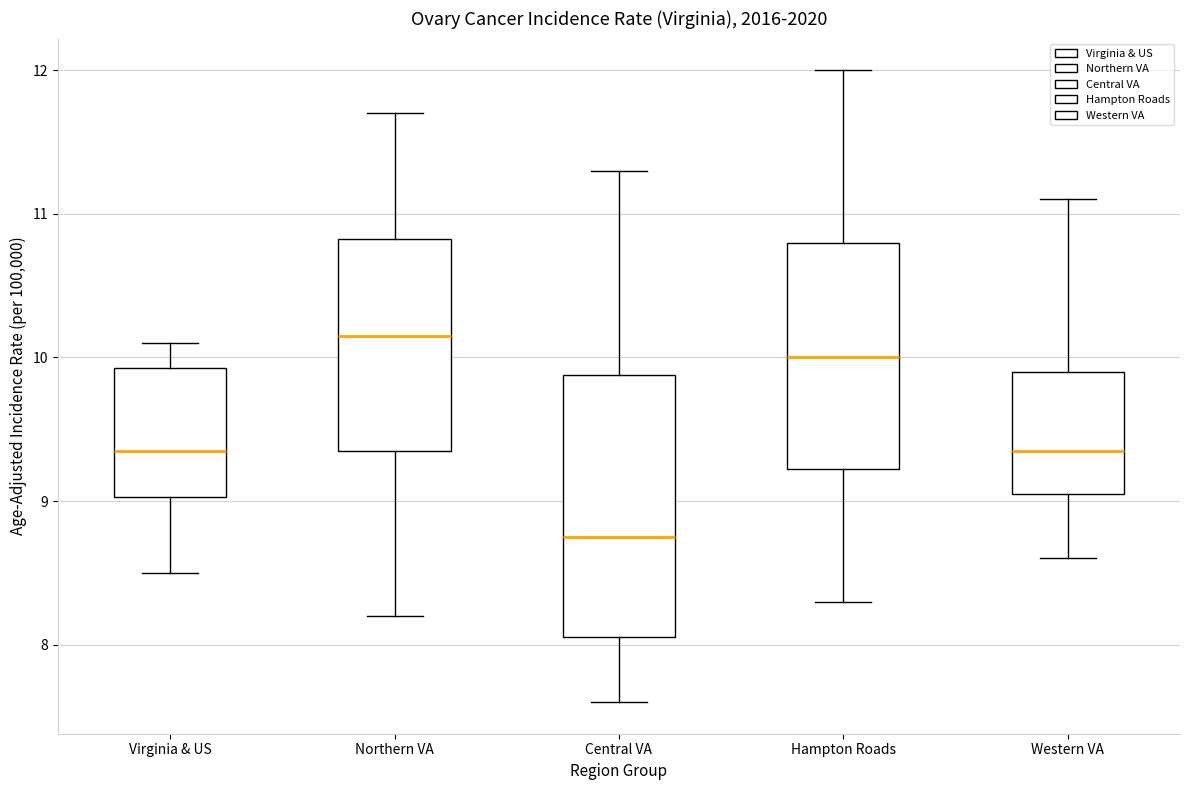

Reading left to right, transcribe this box plot: for each box, give where its median line is, the range the box spans, and where its two whiskers end, as read against the y-axis. The values are not printed on the chart, so give them approximately, as read against the axis.

Virginia & US: median 9.4, box 9.0 to 9.9, whiskers 8.5 to 10.1
Northern VA: median 10.2, box 9.4 to 10.8, whiskers 8.2 to 11.7
Central VA: median 8.8, box 8.1 to 9.9, whiskers 7.6 to 11.3
Hampton Roads: median 10.0, box 9.2 to 10.8, whiskers 8.3 to 12.0
Western VA: median 9.4, box 9.1 to 9.9, whiskers 8.6 to 11.1